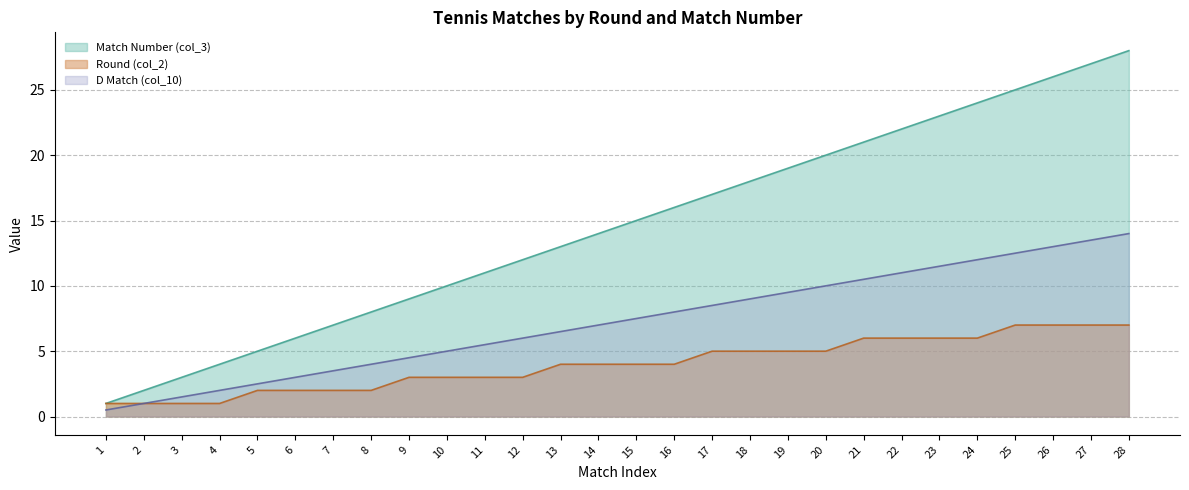

True or false: D Match (col_10) and Match Number (col_3) intersect in this chart.

False